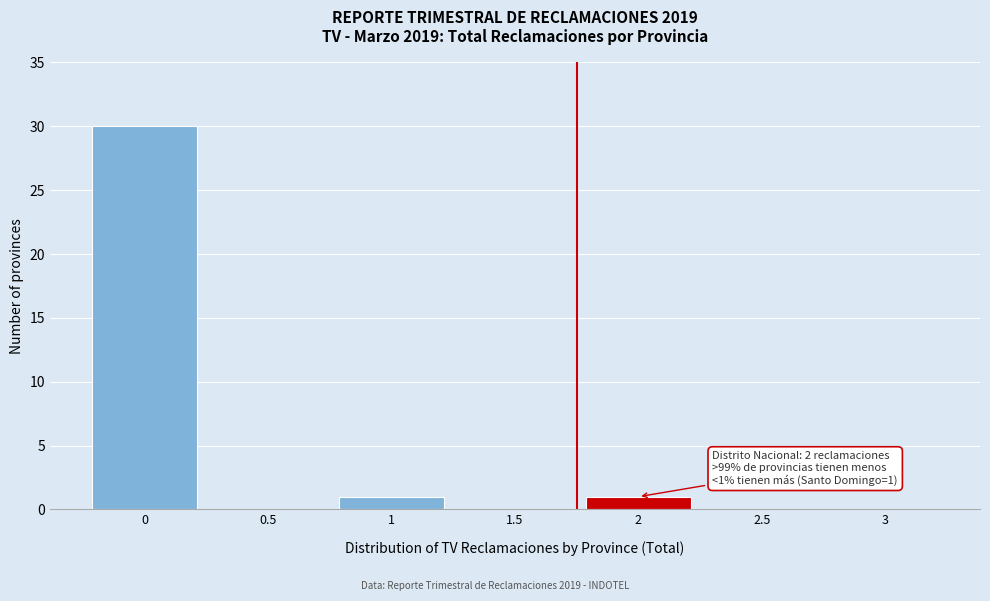

Reading left to right, transcribe all the data shown in this chart.

0=30	0.5=0	1=1	1.5=0	2=1	2.5=0	3=0